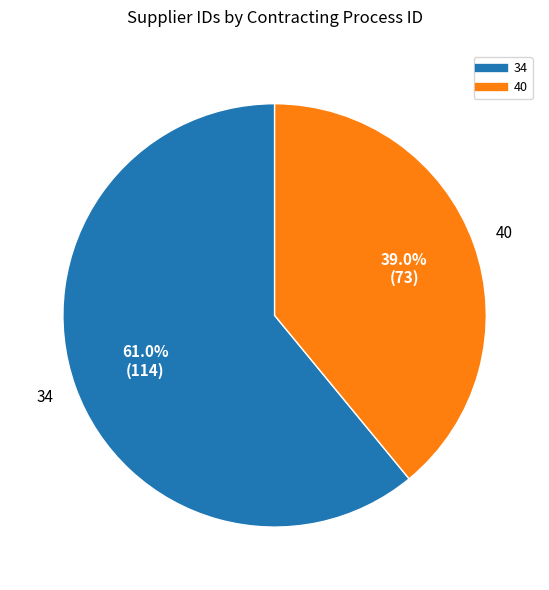

What percentage is the 40 slice, to the nearest percent?

39%